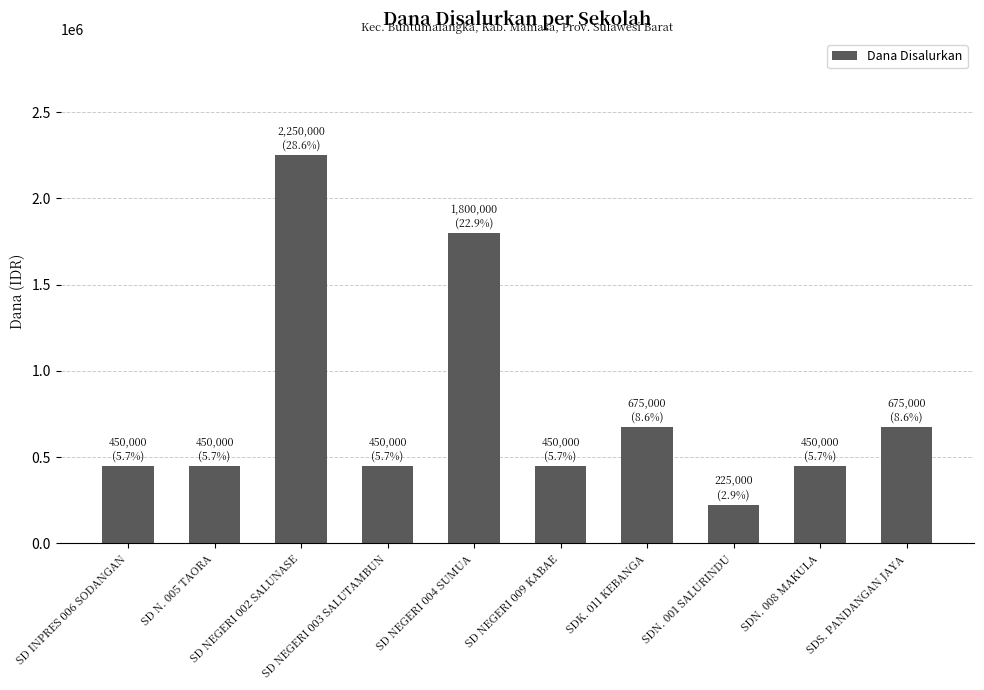

What is the change in value from SDN. 008 MAKULA to SDS. PANDANGAN JAYA?

+225000